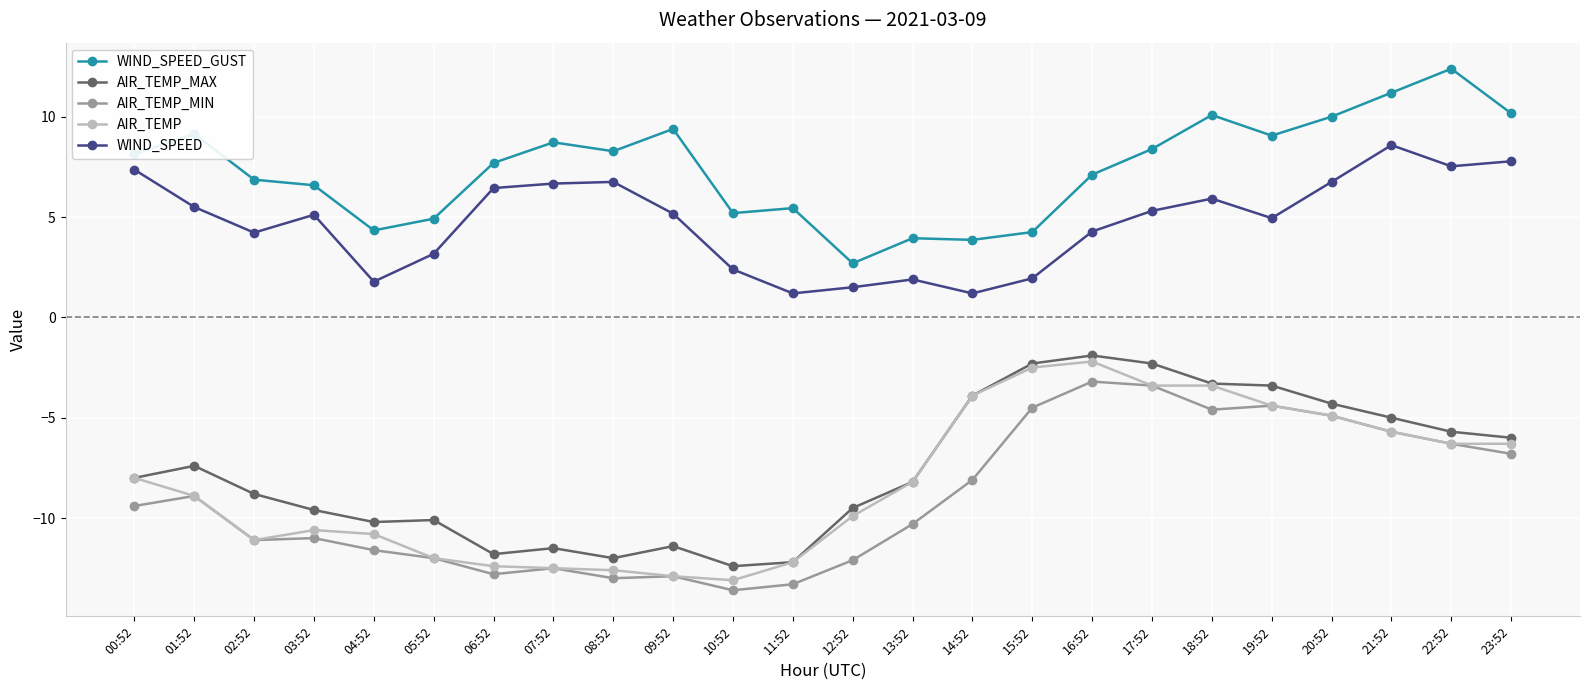

True or false: AIR_TEMP_MAX and AIR_TEMP_MIN cross at least once.

False